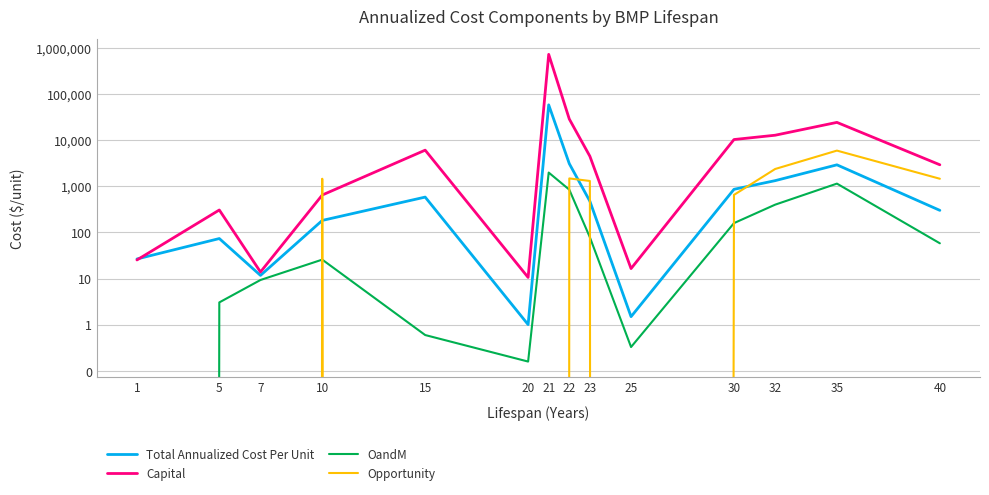

Is the value of Total Annualized Cost Per Unit at 22 greater than the value of Opportunity at 30?

Yes